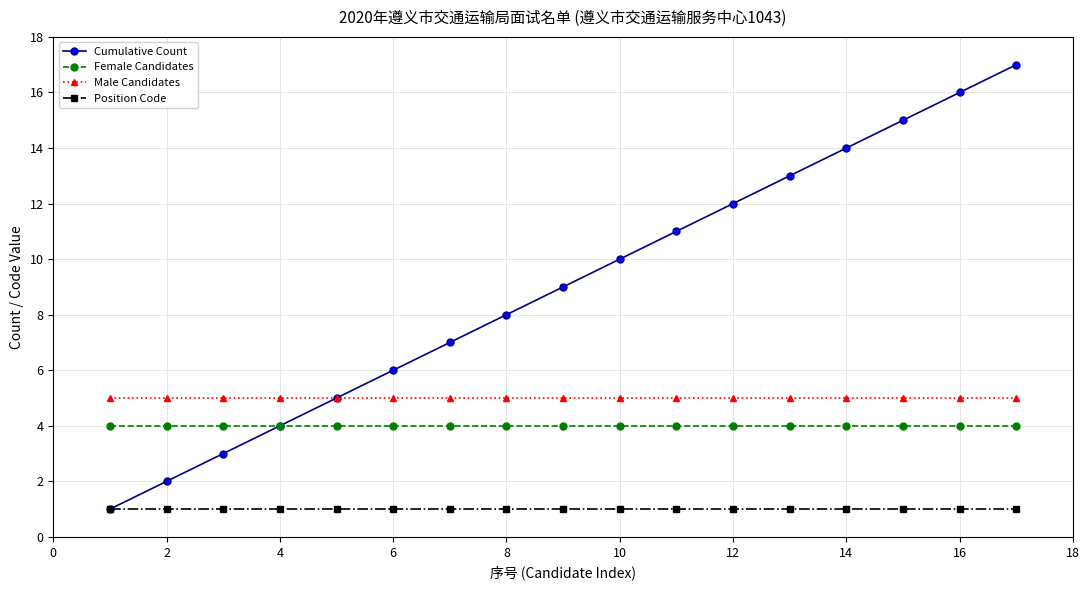

What is the maximum value for Female Candidates?

4